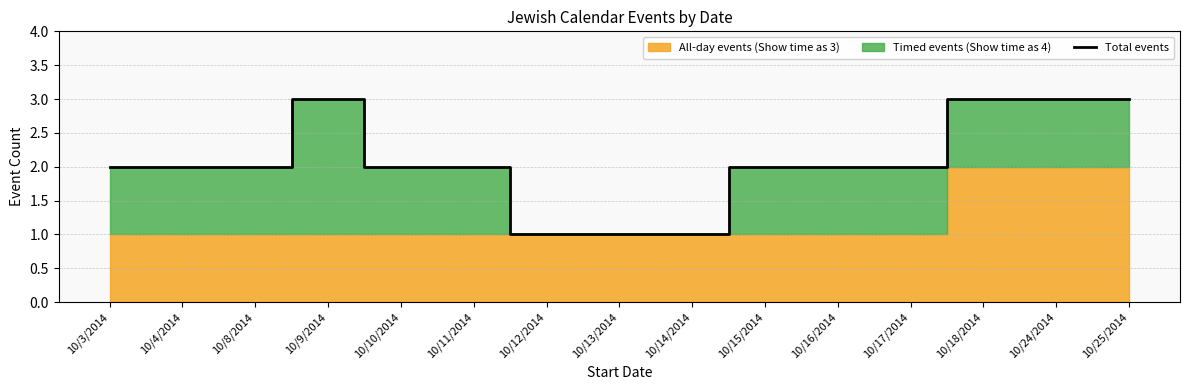

The Total events series shows 2 at 10/10/2014. True or false?

True